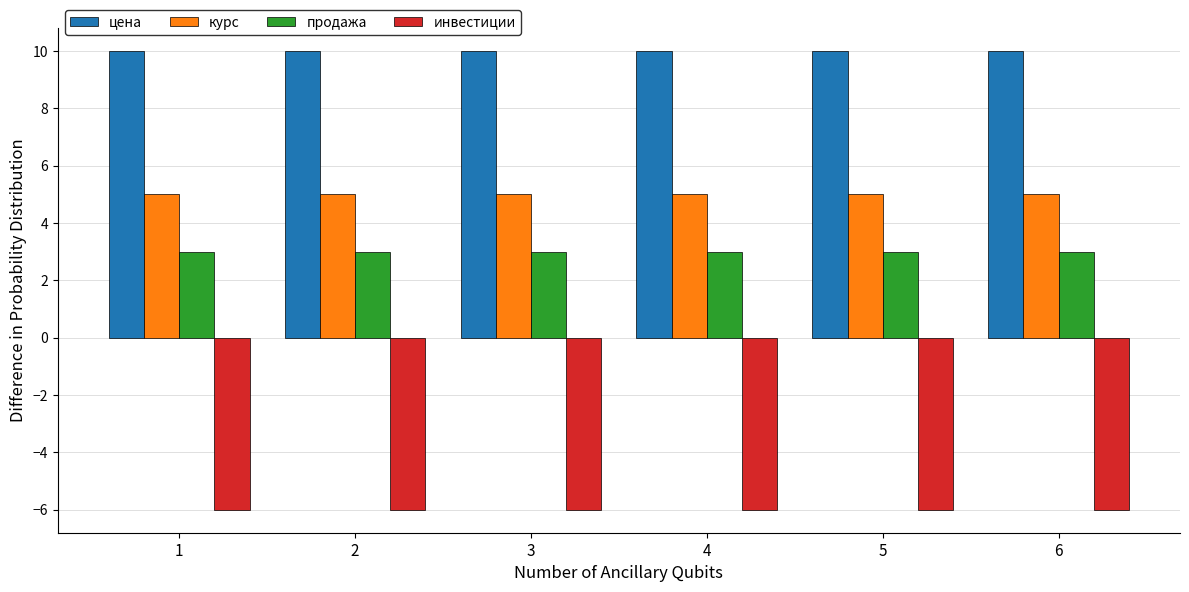

The продажа series shows 3 at 1. True or false?

True